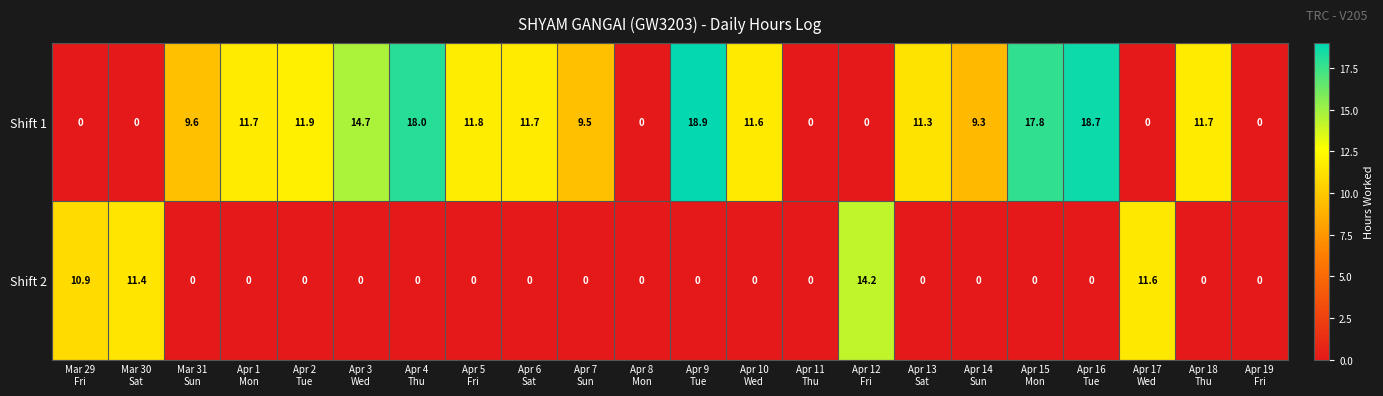

Which category has the highest value across all series?

Apr 9
Tue